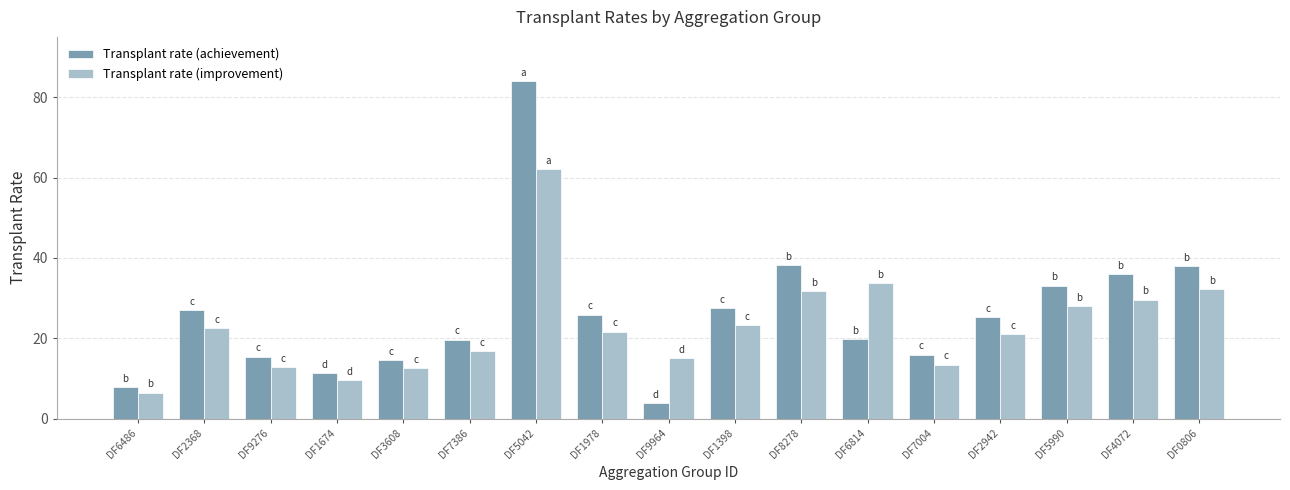

What is the maximum value for Transplant rate (improvement)?

62.1